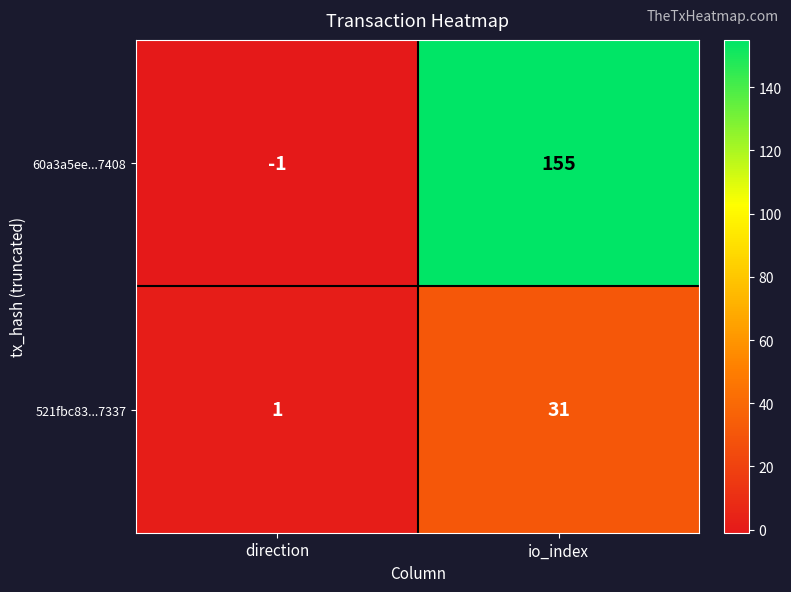

At which label does 60a3a5ee...7408 reach its peak?

io_index